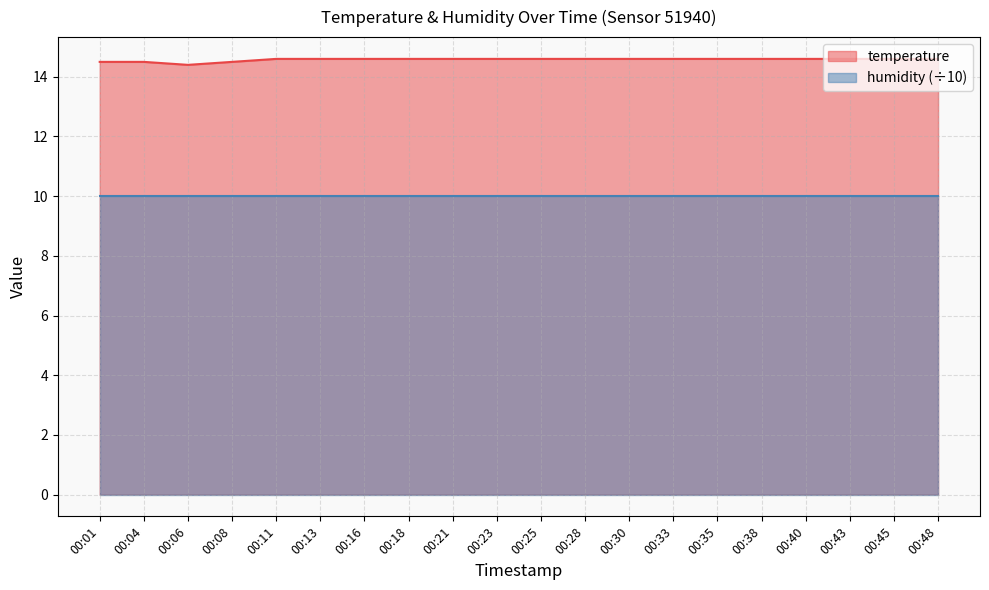

What is the value of the 17th point from the left?

14.6